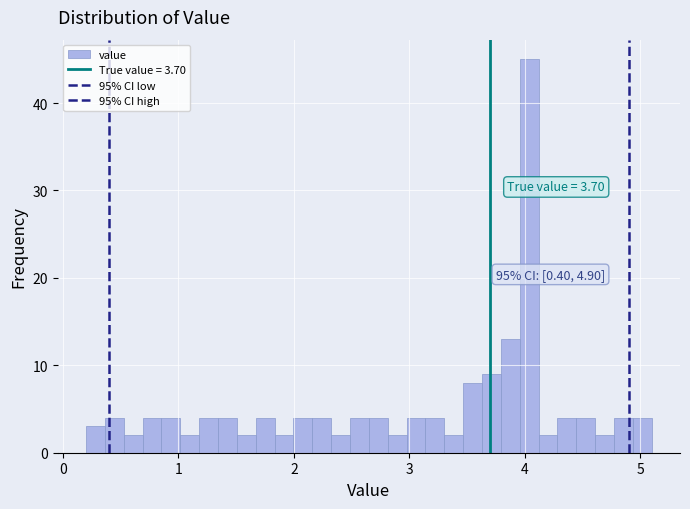

Read against the x-axis, roughly where is the centre of the tallest bar?

4.0